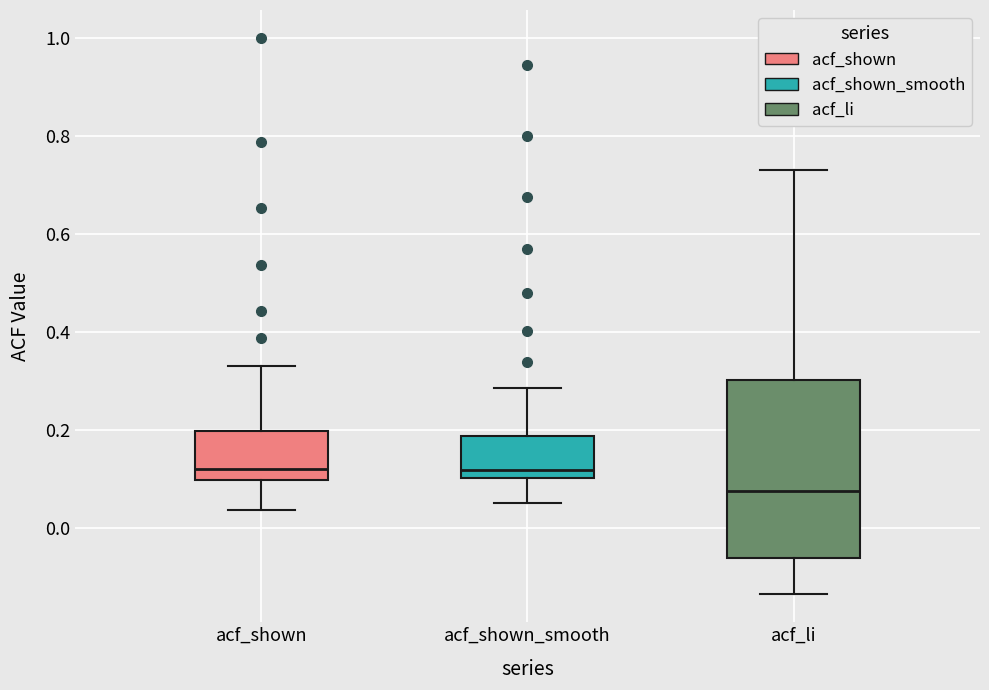

Comparing the boxes themselves (not the whiskers), which one is the tallest?

acf_li